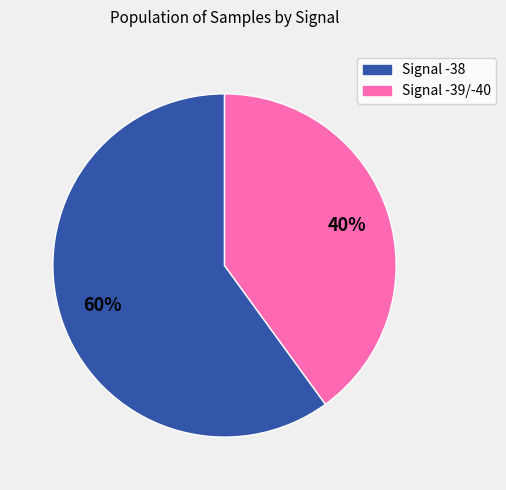

To the nearest percent, what is the average slice percentage?

50%